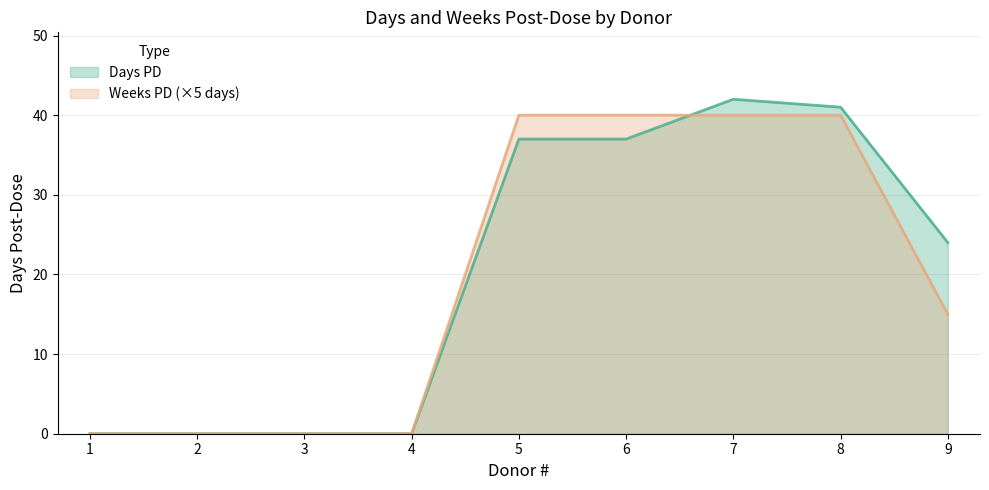

Does the chart display data point markers on the line(s)?

No